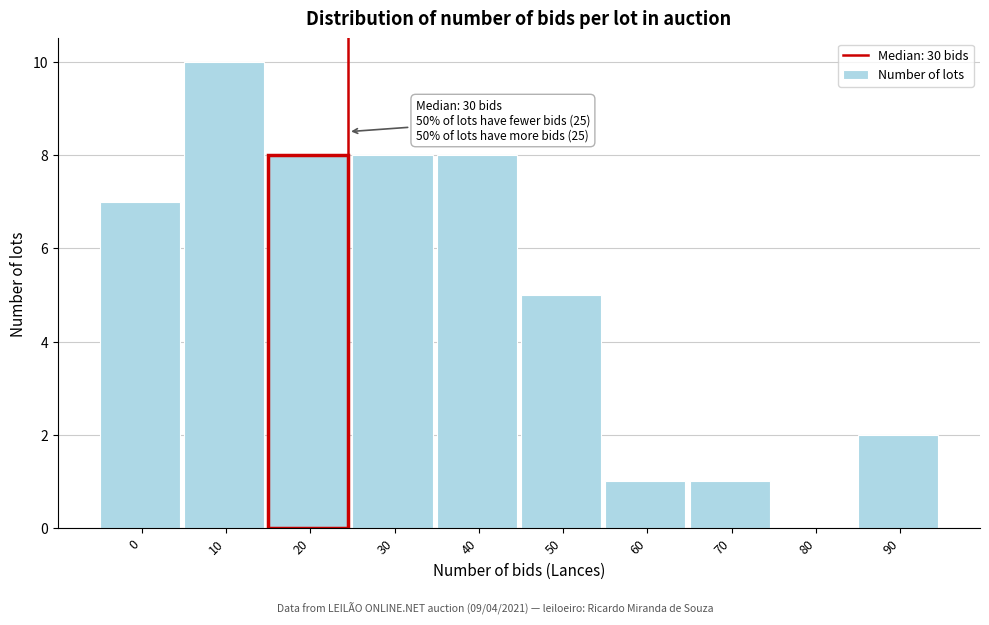

Reading right to left, transcribe all the data shown in this chart.

90=2	80=0	70=1	60=1	50=5	40=8	30=8	20=8	10=10	0=7